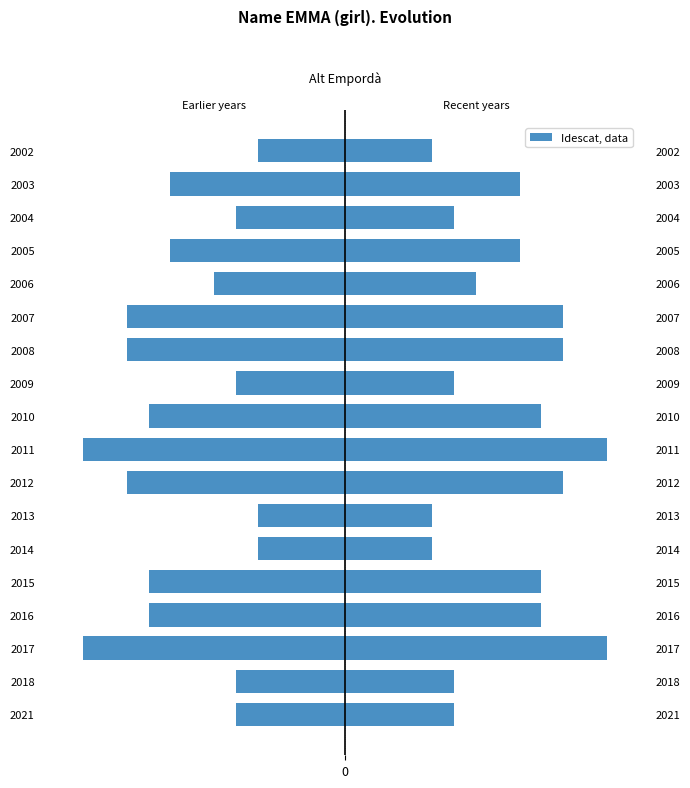

How many values exceed 8?

8